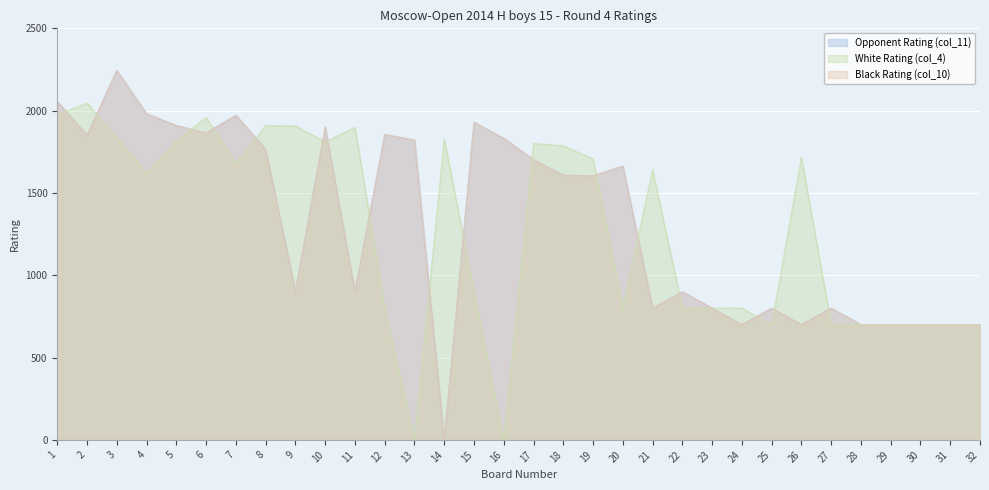

True or false: White Rating (col_4) has a value of 2344 at 7.

False